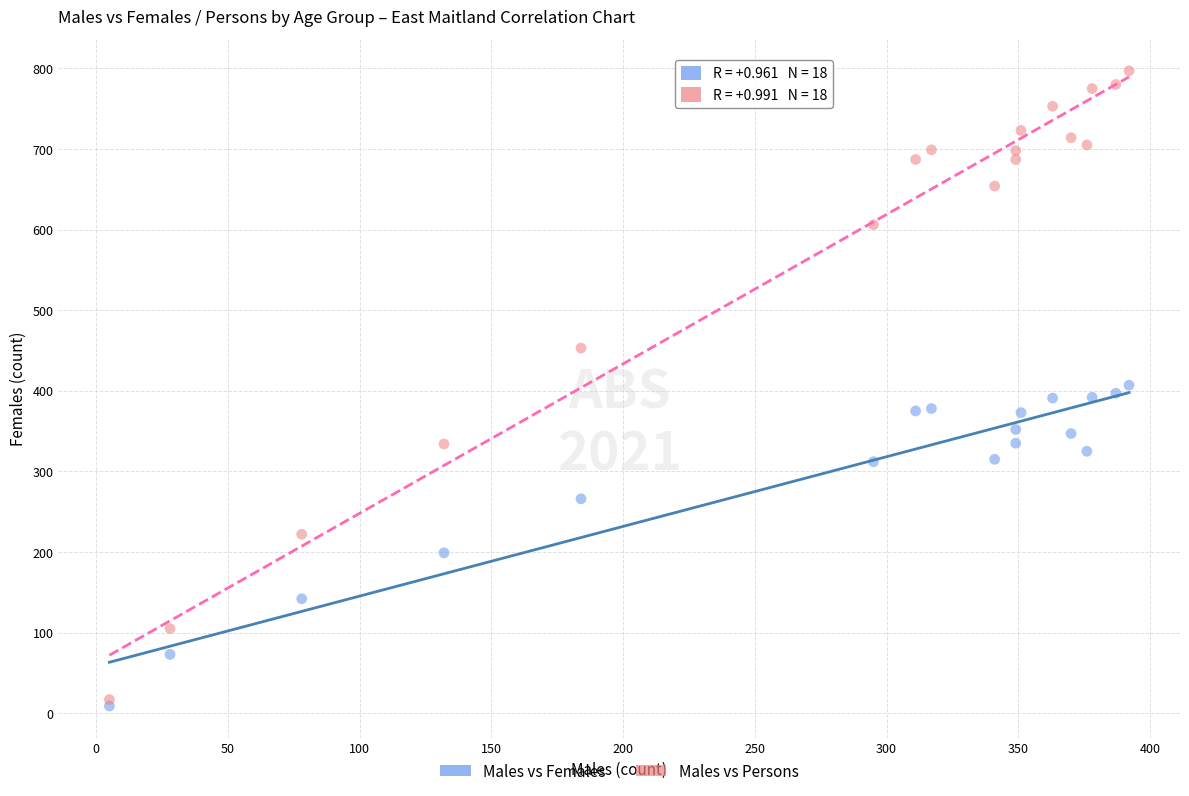

Which series has the widest spread of Y values?

Males vs Persons